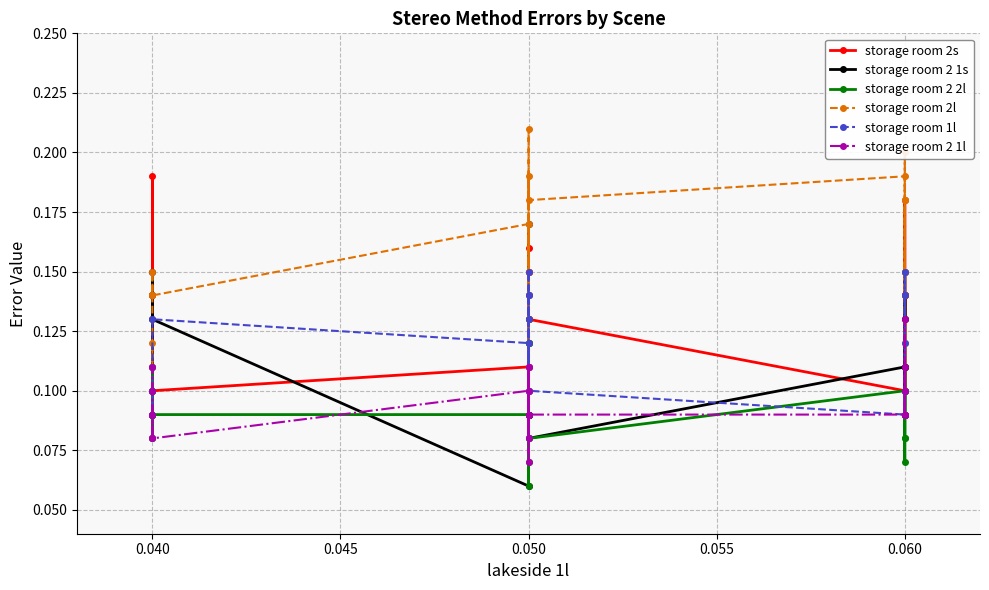

Which series has the largest total across all categories?

storage room 2l